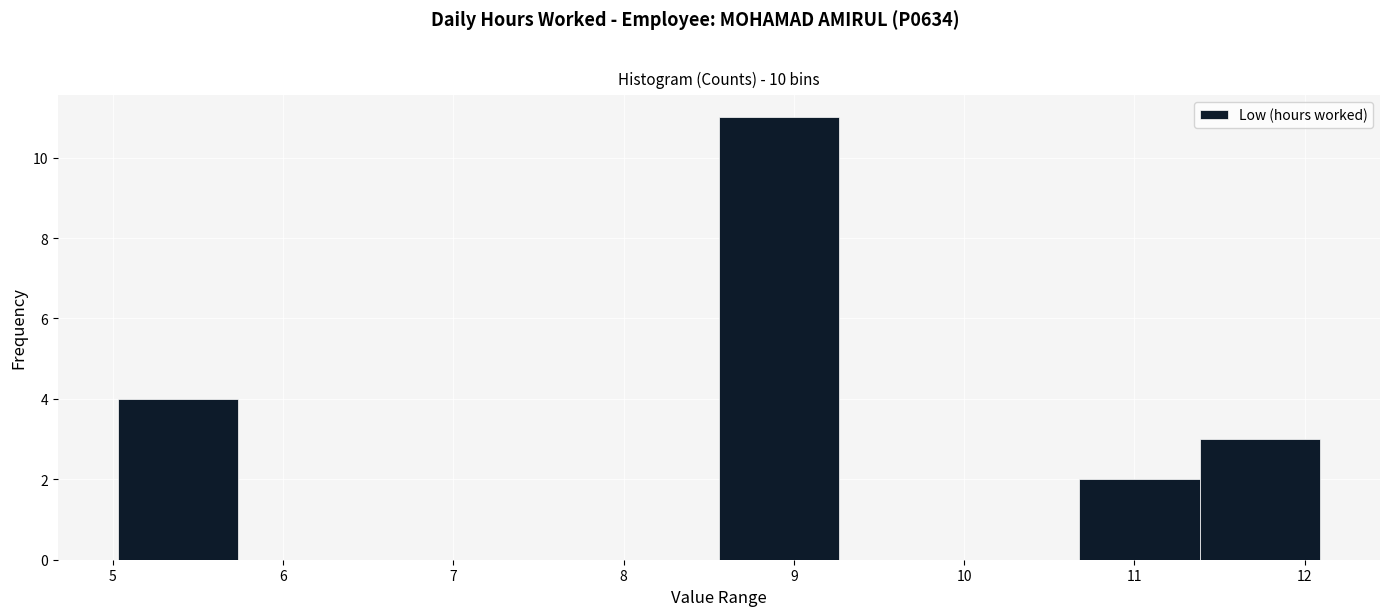

What is the height of the bar covering 8.6 to 9.3 on the x-axis? Neither the bar edges nor the heights are printed on the chart, so give them approximately, as read against the axes.

11